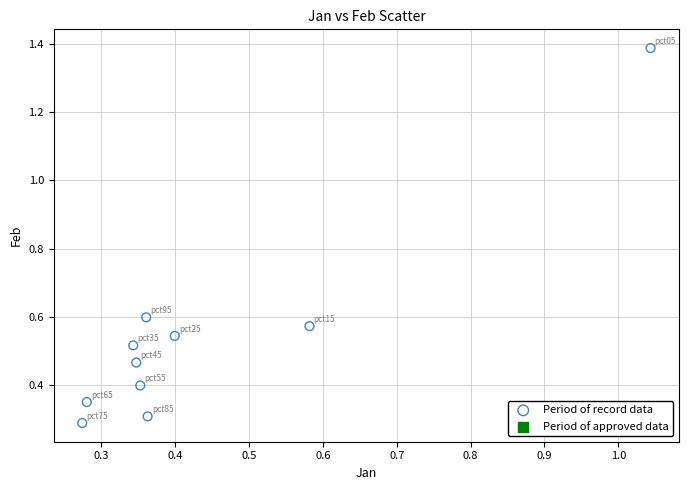

What is the range of X values (max minus min)?

0.8